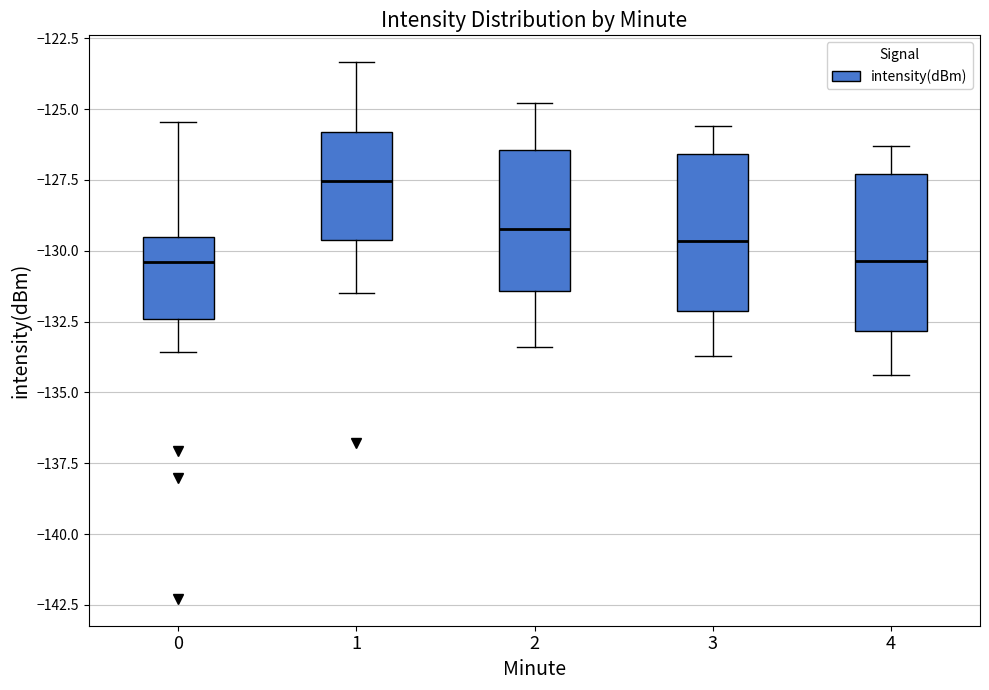

Reading left to right, read every box against the y-axis: the position of its median line, the range the box covers, and the ends of its whiskers. The values are not printed on the chart, so give them approximately, as read against the axis.

0: median -130.5, box -132.5 to -129.5, whiskers -133.5 to -125.5
1: median -127.5, box -129.5 to -126.0, whiskers -131.5 to -123.5
2: median -129.0, box -131.5 to -126.5, whiskers -133.5 to -125.0
3: median -129.5, box -132.0 to -126.5, whiskers -133.5 to -125.5
4: median -130.5, box -133.0 to -127.5, whiskers -134.5 to -126.5